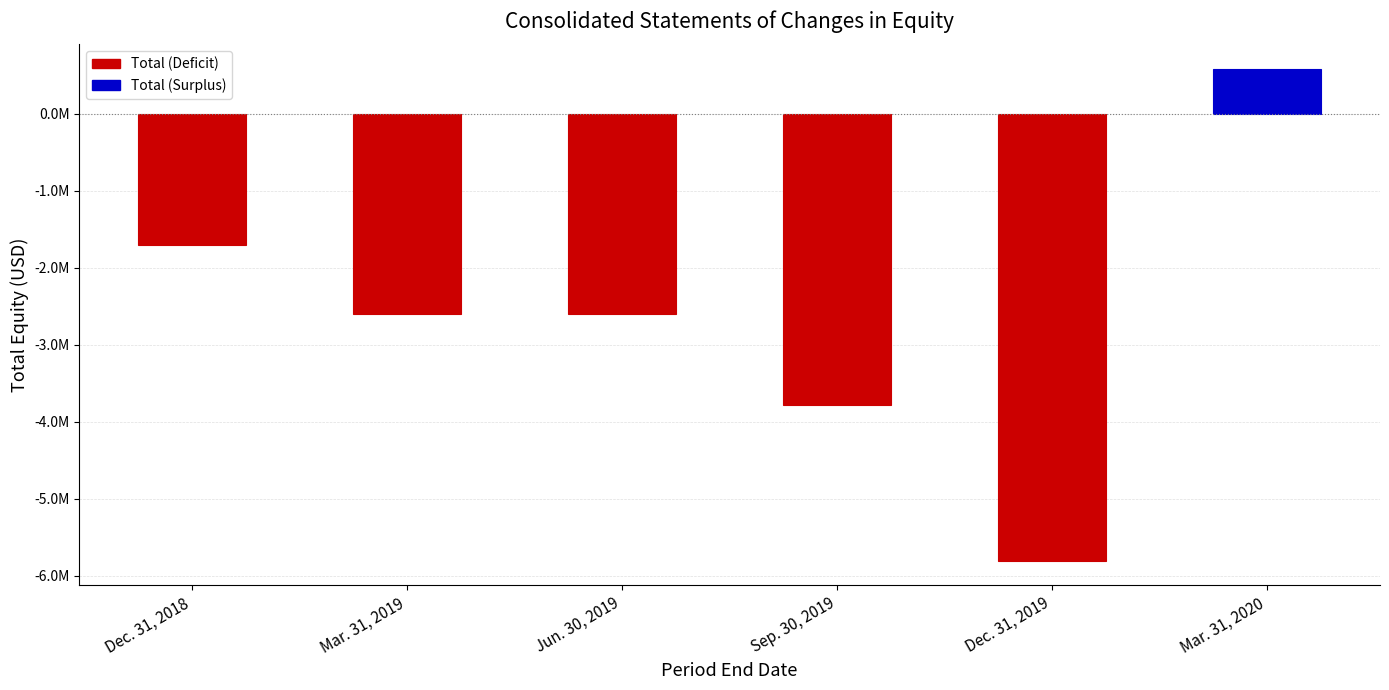

What position from the left is Mar. 31, 2020?

6